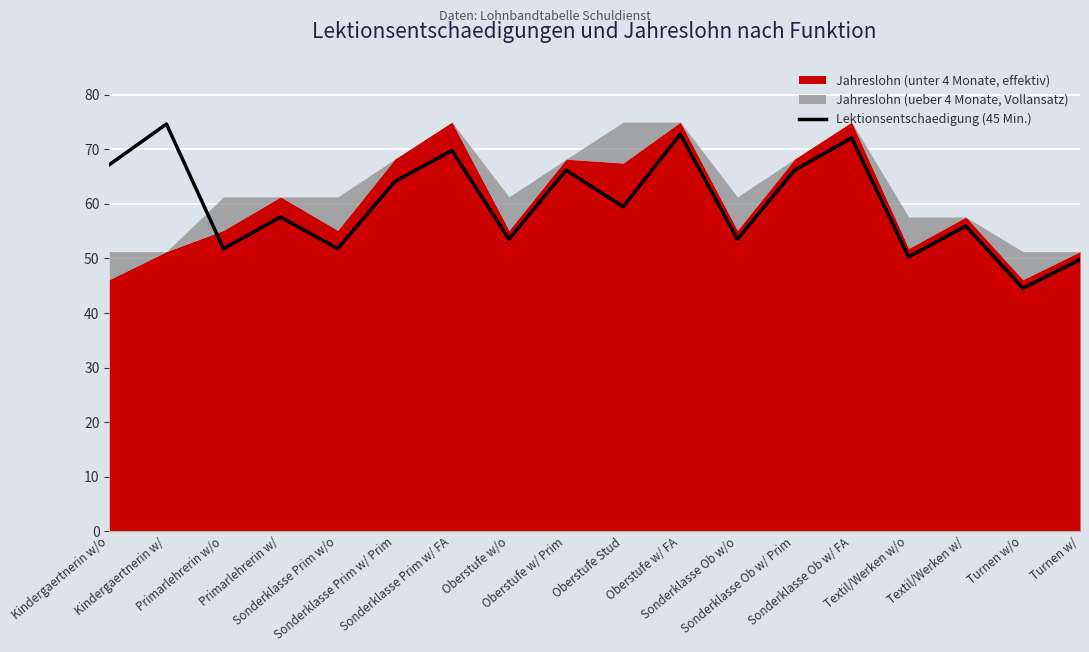

The chart shows a value of 113.3 at Sonderklasse Ob w/ FA. True or false?

False